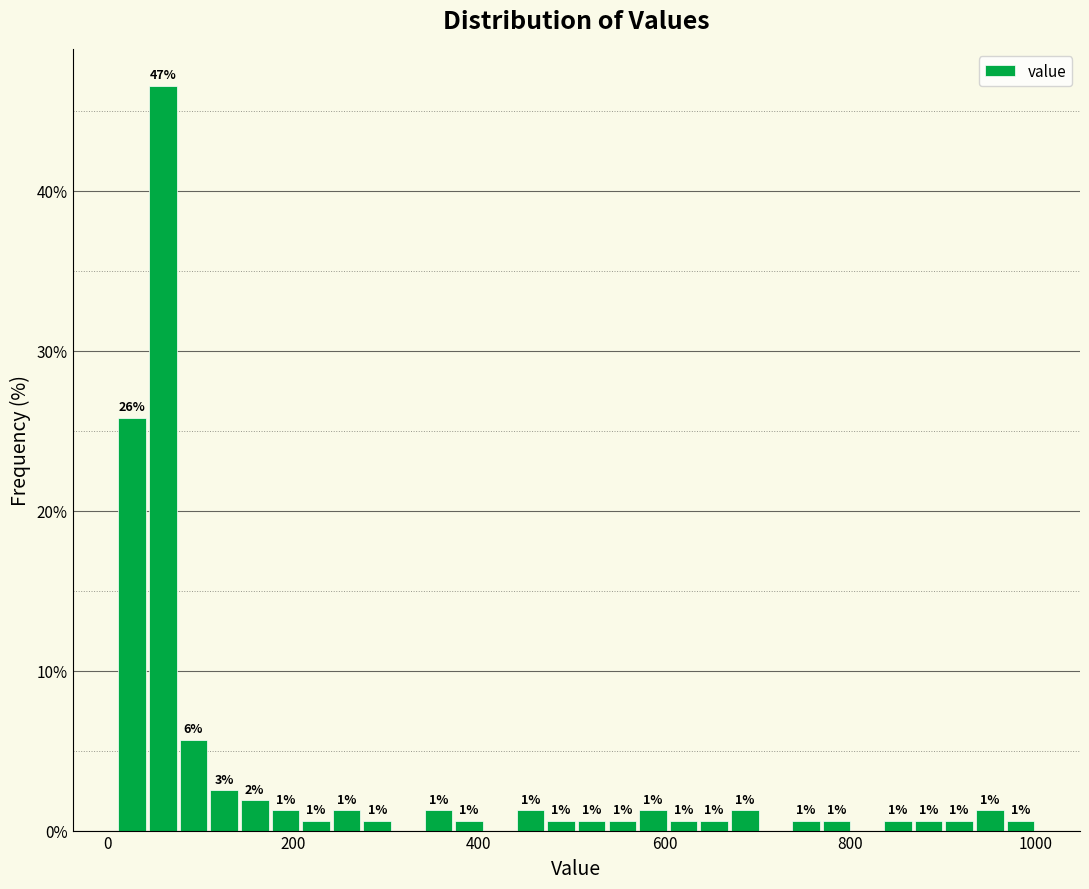

Around what value on the x-axis is the tallest bar? Give the approximate position of its centre, as read against the axis.

60